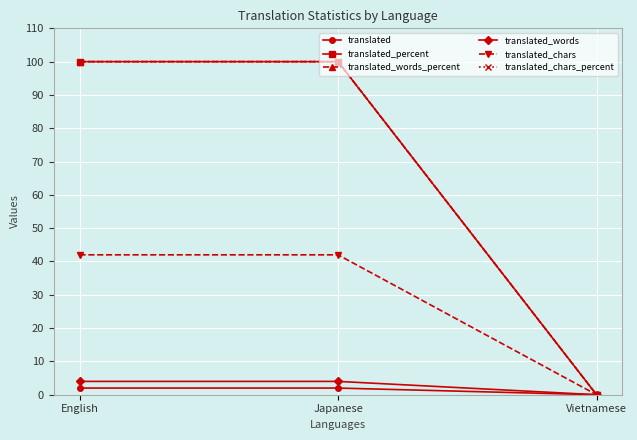

What is the difference between the maximum and minimum values in the translated_chars_percent series?

100